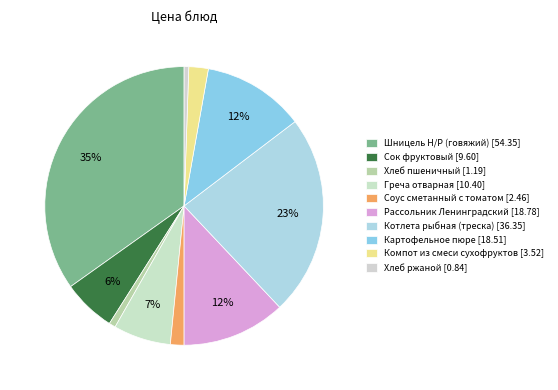

How many slices are in this pie chart?

10